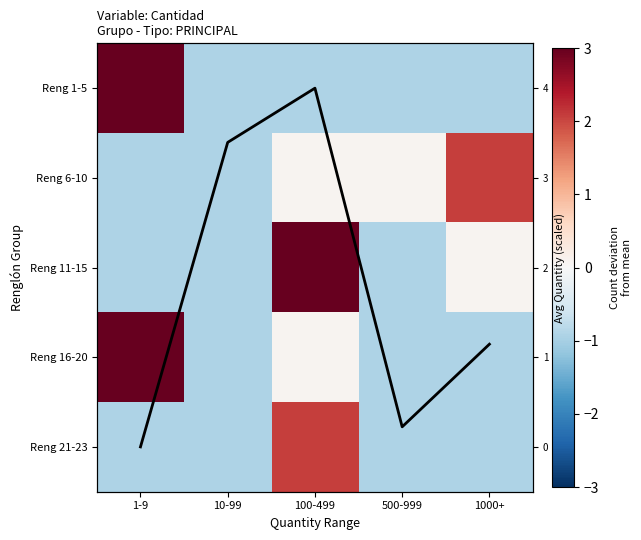

At 100-499, list the series in order from largest to smallest.

Avg Qty (scaled), Reng 11-15, Reng 21-23, Reng 6-10, Reng 16-20, Reng 1-5